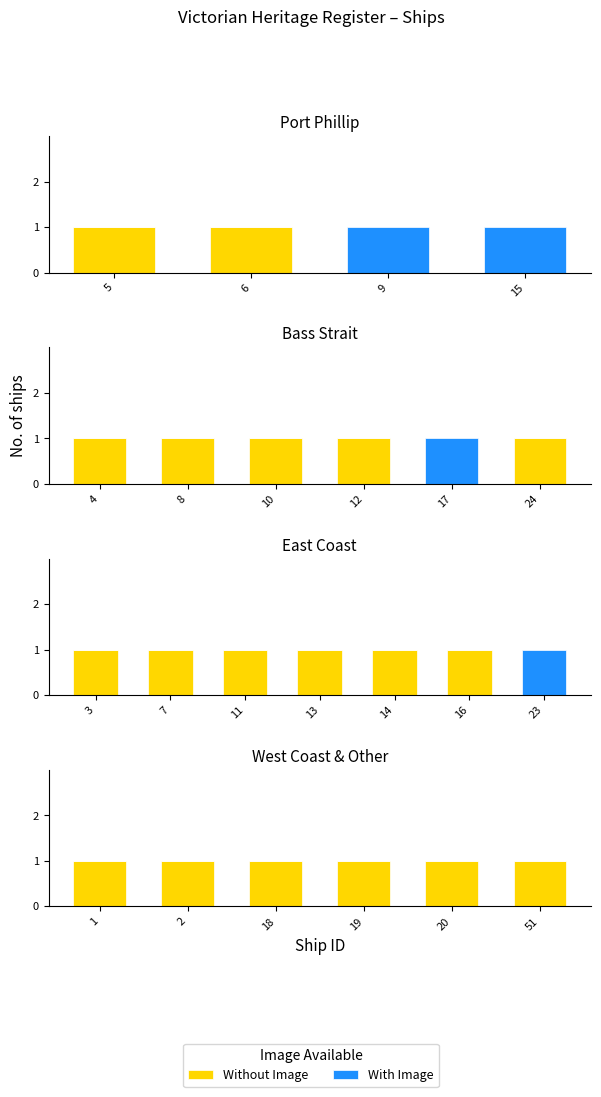

At 5, list the series in order from largest to smallest.

Without Image, With Image